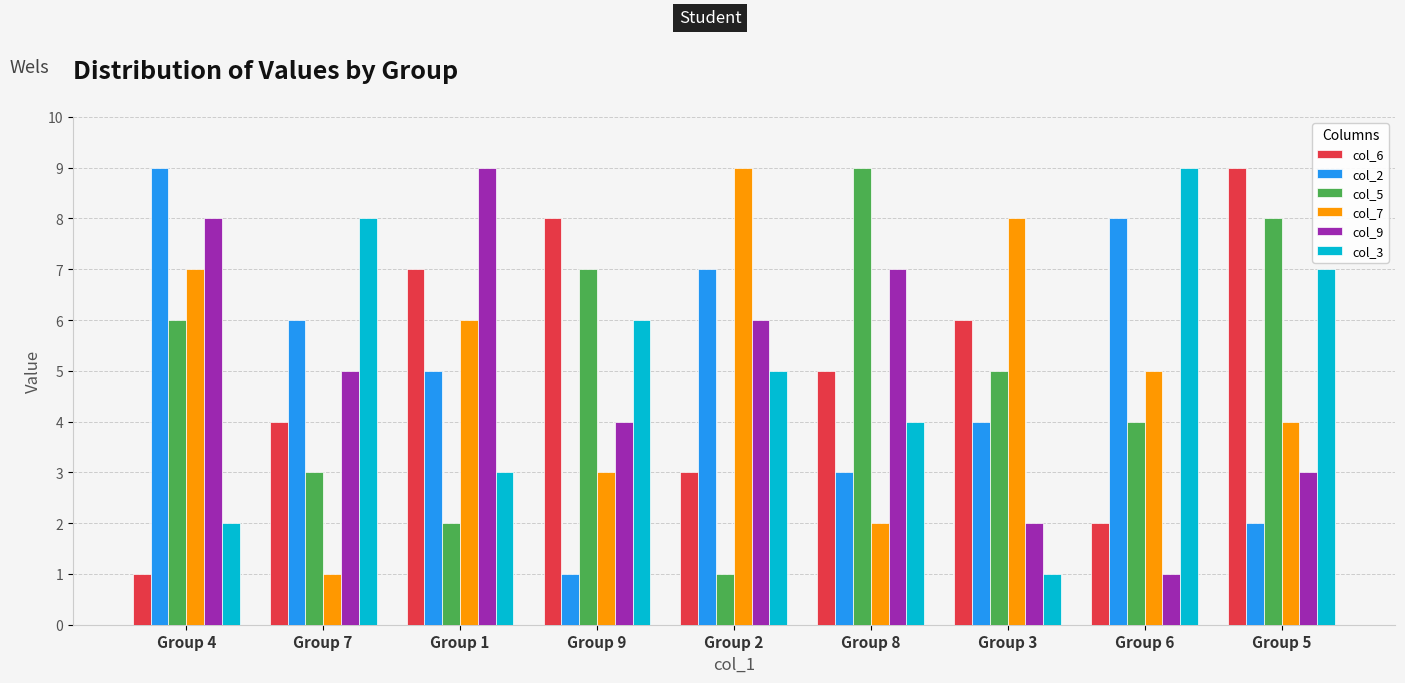

Is the value of col_6 at Group 9 greater than the value of col_7 at Group 5?

Yes